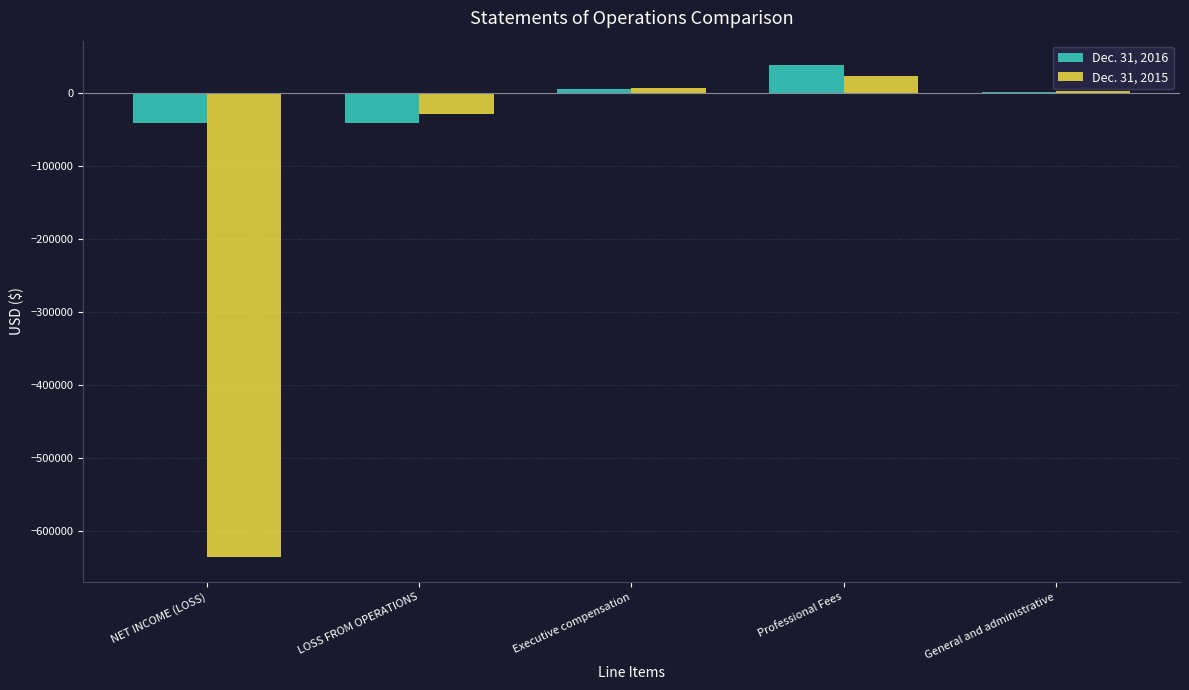

The Dec. 31, 2016 series shows -16942 at NET INCOME (LOSS). True or false?

False